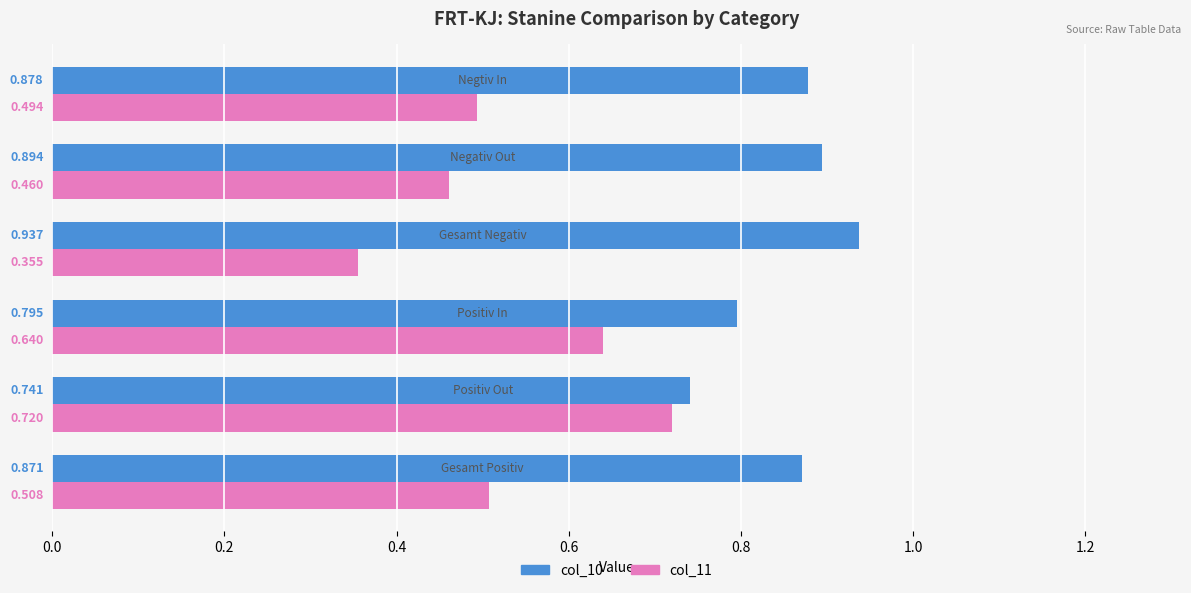

What is the difference between the maximum and minimum values in the col_10 series?

0.2